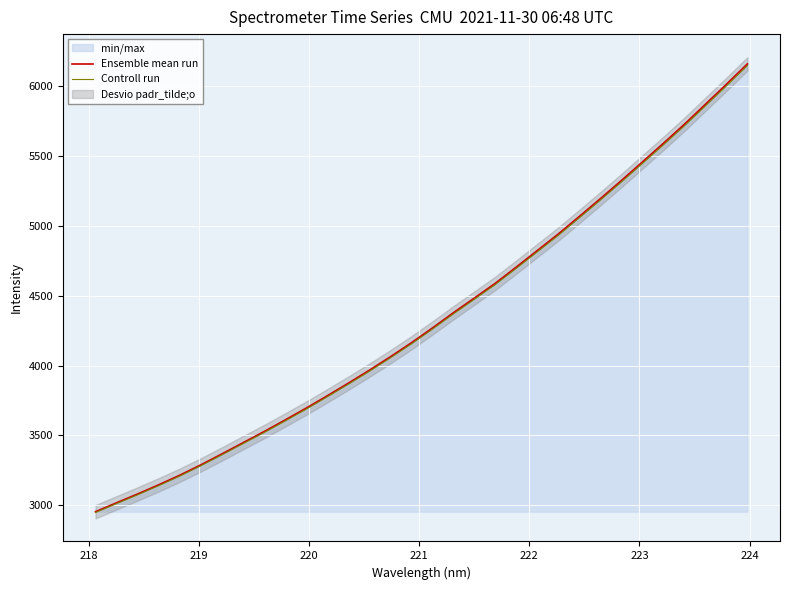

What is the average value of the Controll run series?

4328.1